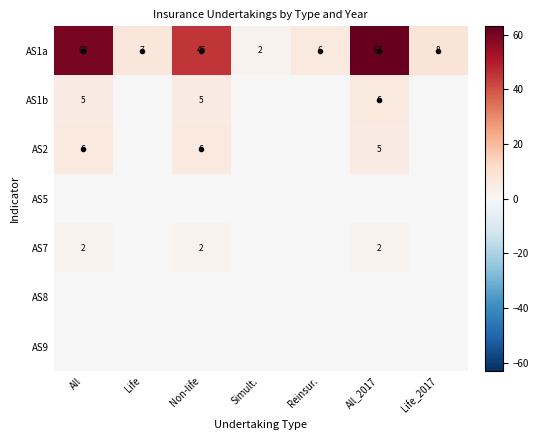

At which category is the sum across all series the highest?

All_2017